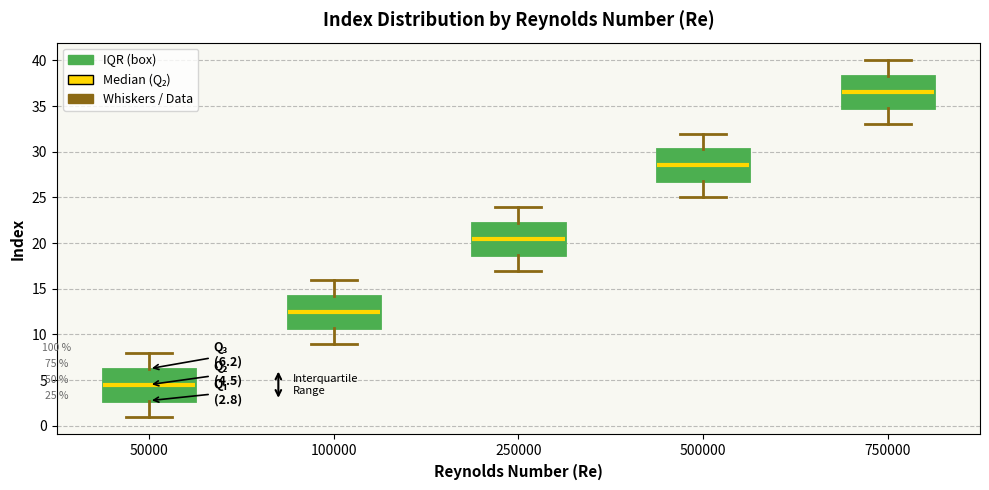

Which box has the lowest median line?

50000